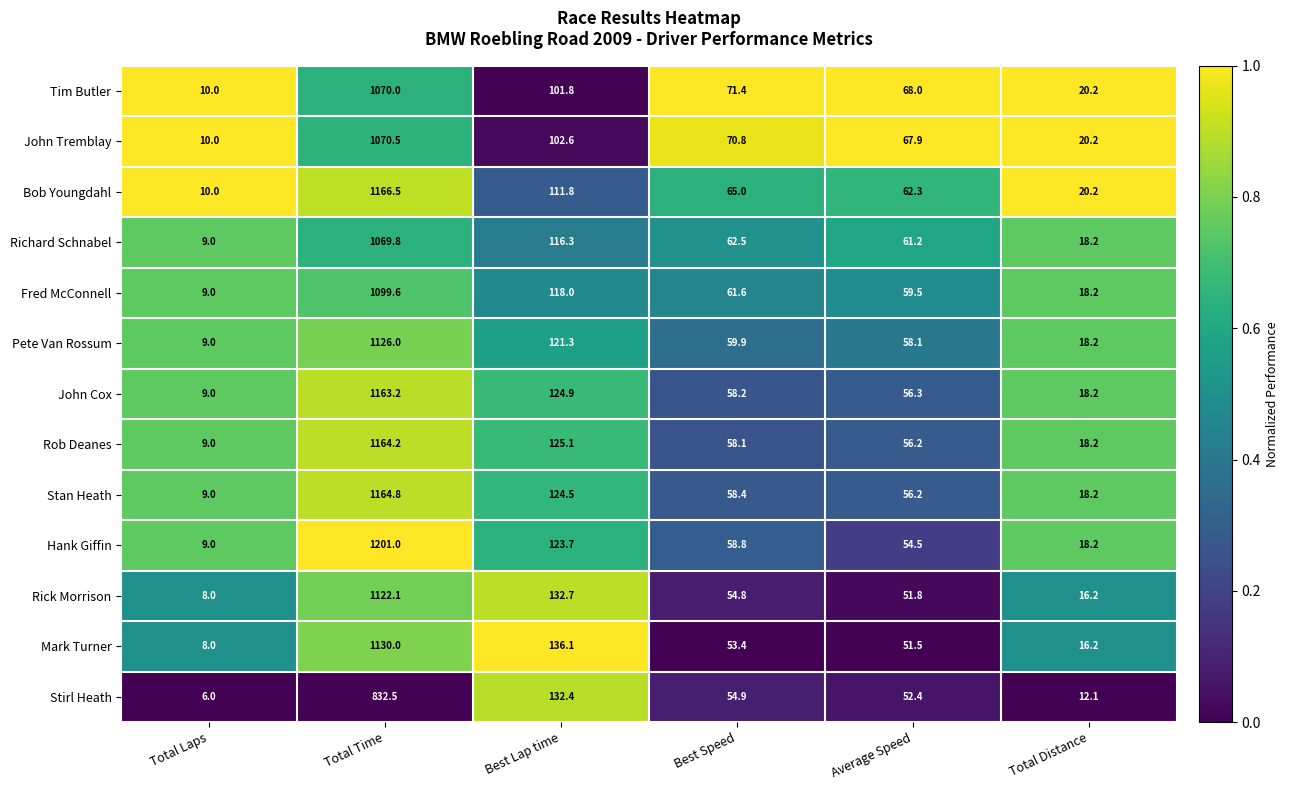

What is the approximate value of Richard Schnabel at Total Laps?

9.0